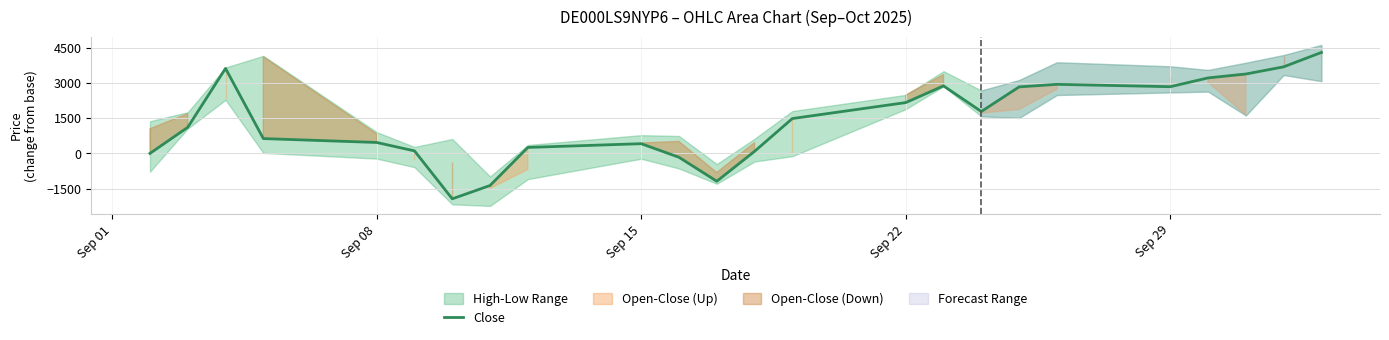

How many negative values are there?

4